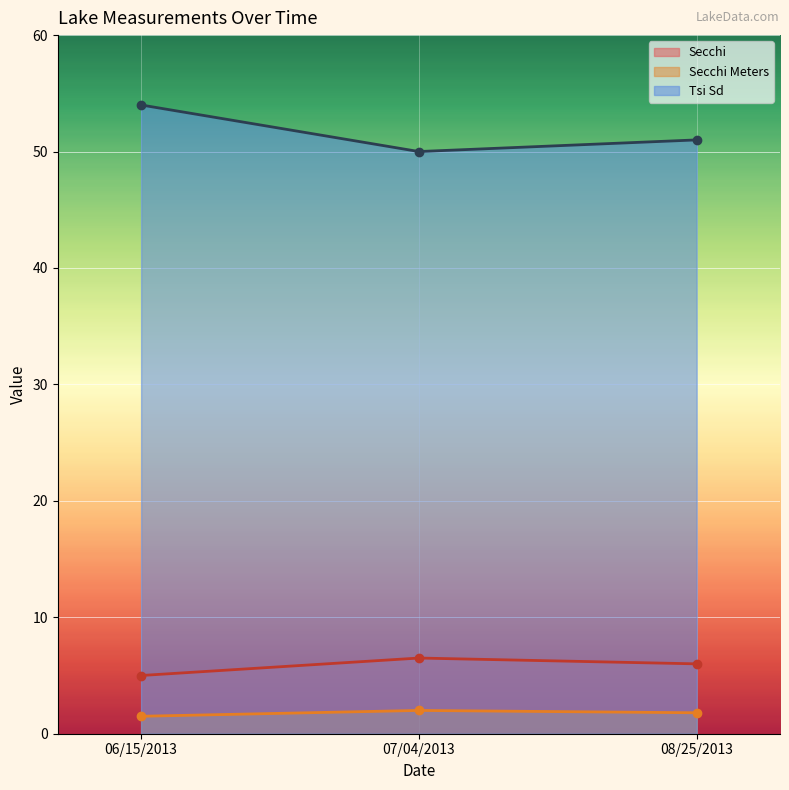

Between 06/15/2013 and 08/25/2013, which series saw the biggest shift?

Tsi Sd